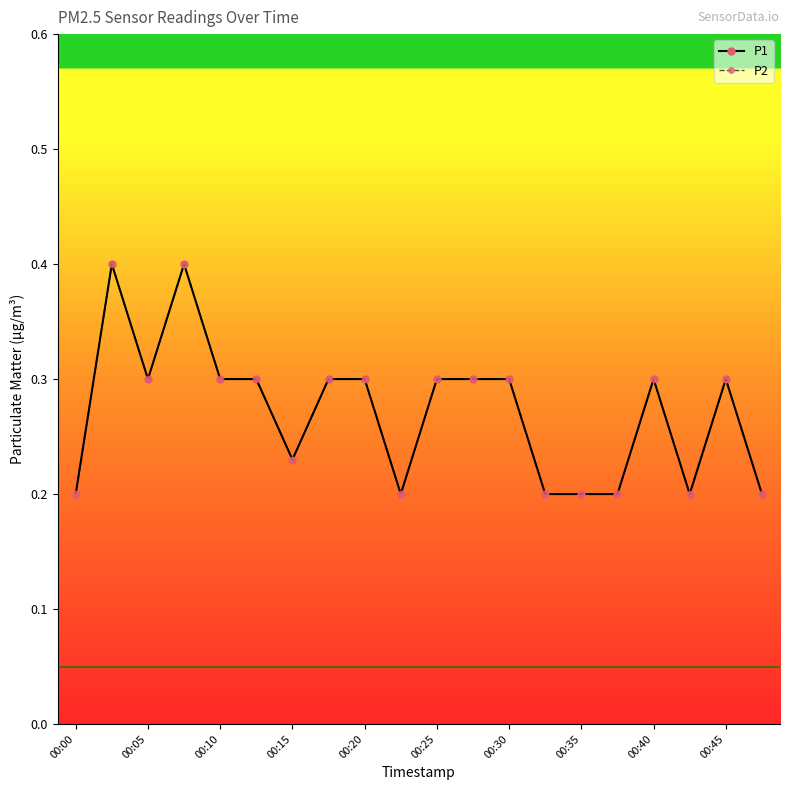

Reading right to left, what are all the values shown in this chart?

P1: 0.2	0.3	0.2	0.3	0.2	0.2	0.2	0.3	0.3	0.3	0.2	0.3	0.3	0.2	0.3	0.3	0.4	0.3	0.4	0.2
P2: 0.2	0.3	0.2	0.3	0.2	0.2	0.2	0.3	0.3	0.3	0.2	0.3	0.3	0.2	0.3	0.3	0.4	0.3	0.4	0.2